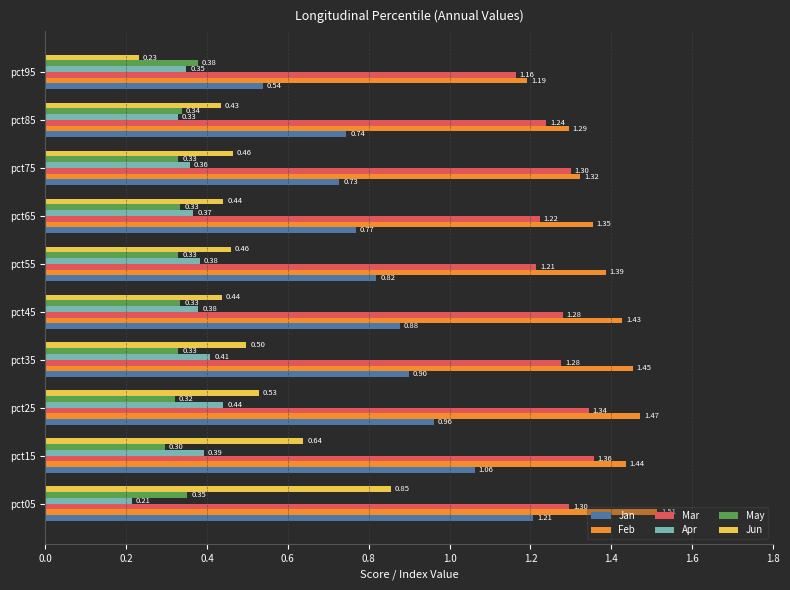

What is the average value of the Mar series?

1.3